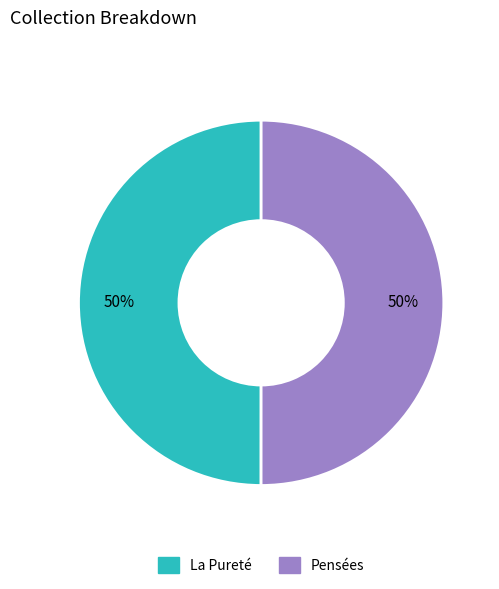

To the nearest percent, what is the average slice percentage?

50%